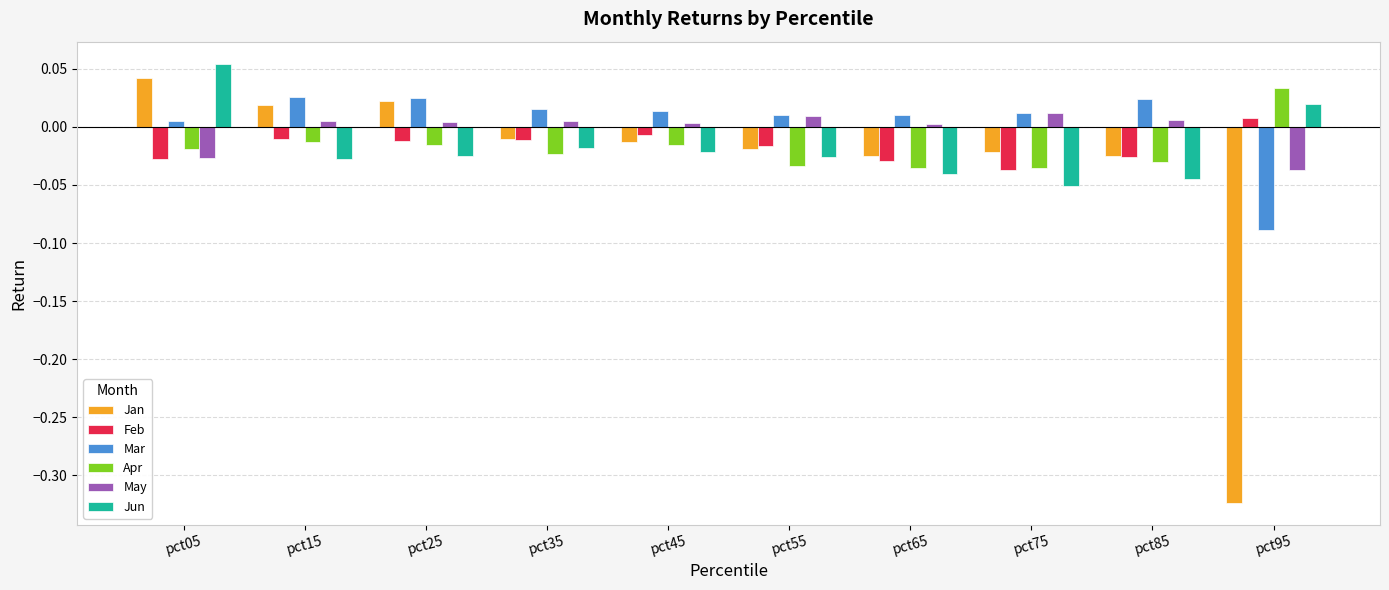

The value of Jan at pct15 is 0.0. True or false?

True